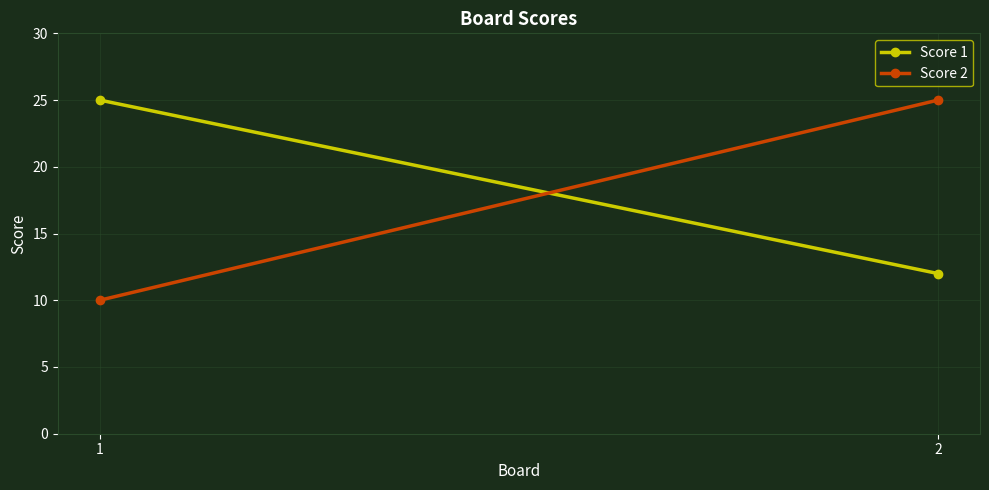

What is the sum of all Score 1 values?

37